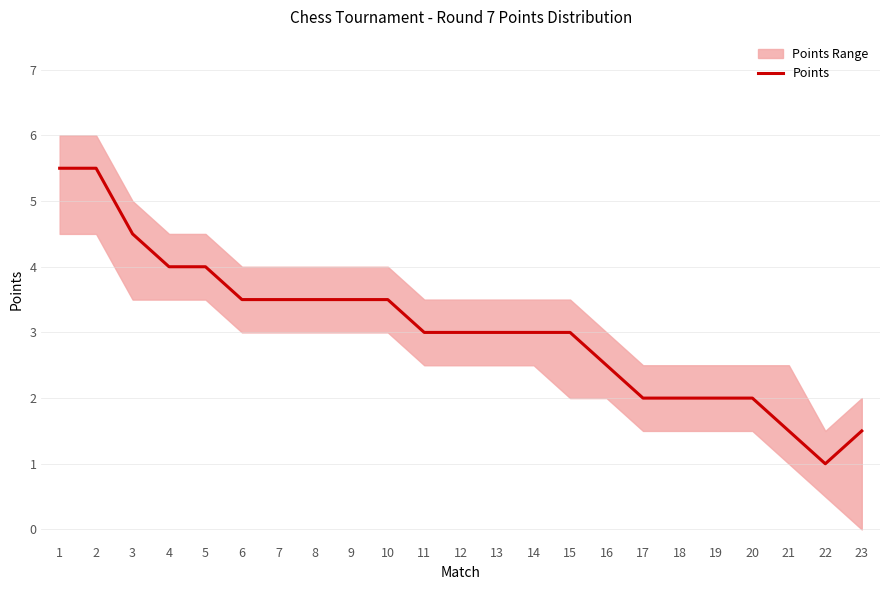

How many data points are less than 3?

8